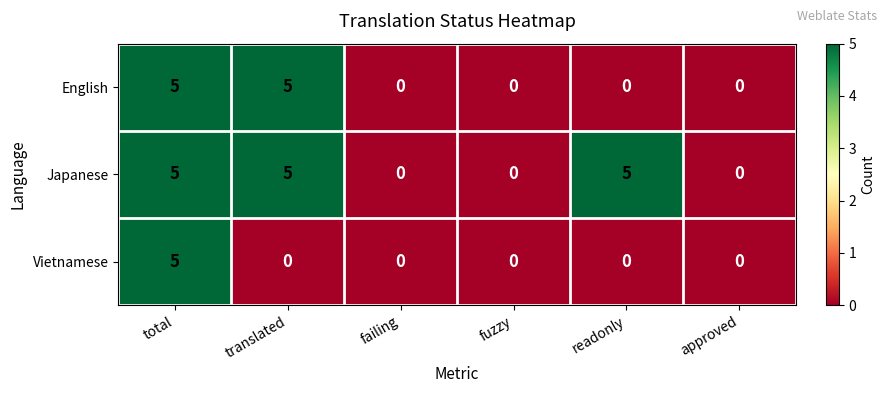

Which series has the largest total across all categories?

Japanese